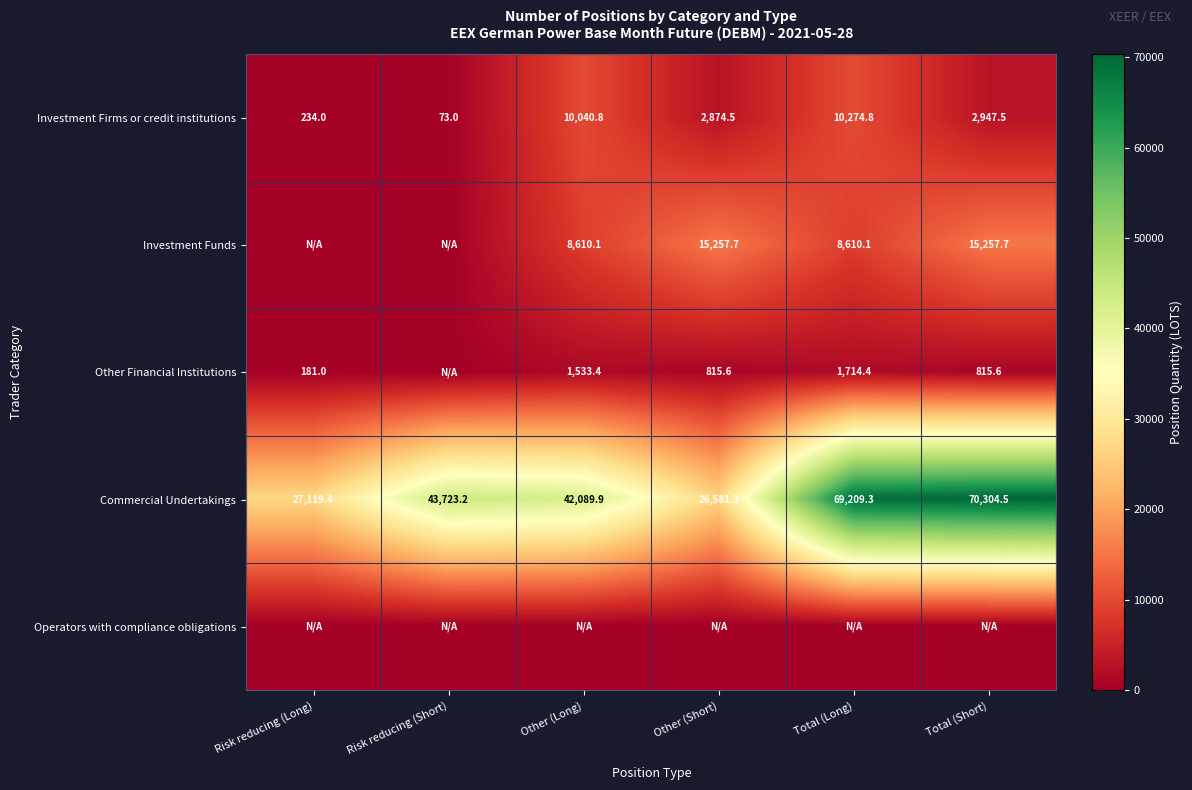

How many categories are shown in the chart?

6